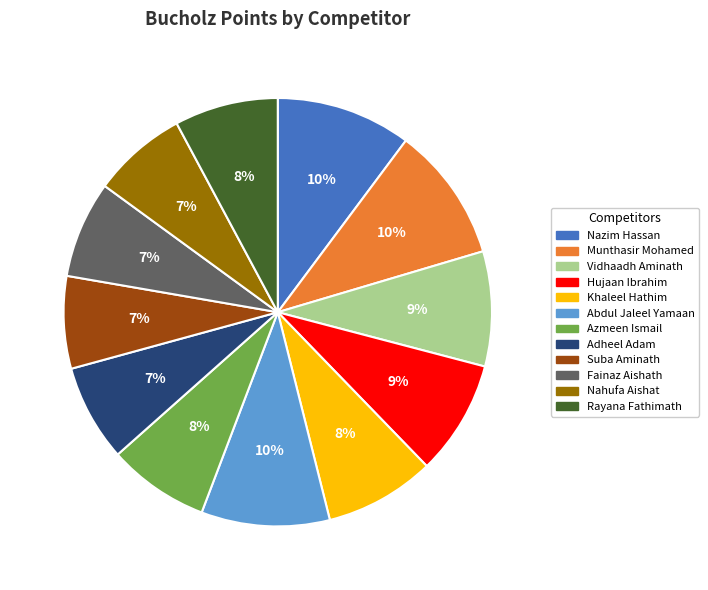

To the nearest percent, what is the average slice percentage?

8%